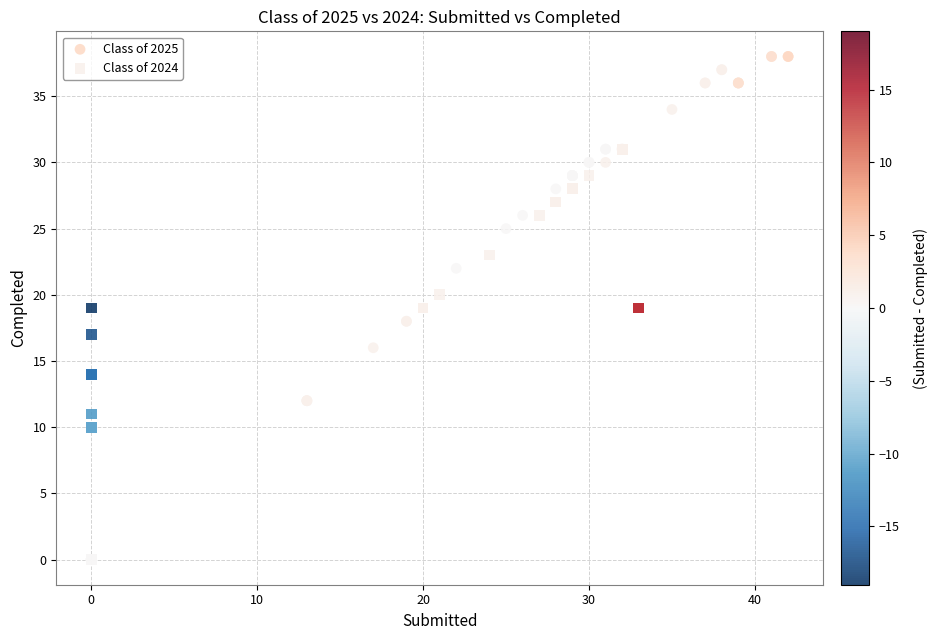

Which series reaches the maximum Y coordinate?

Class of 2025